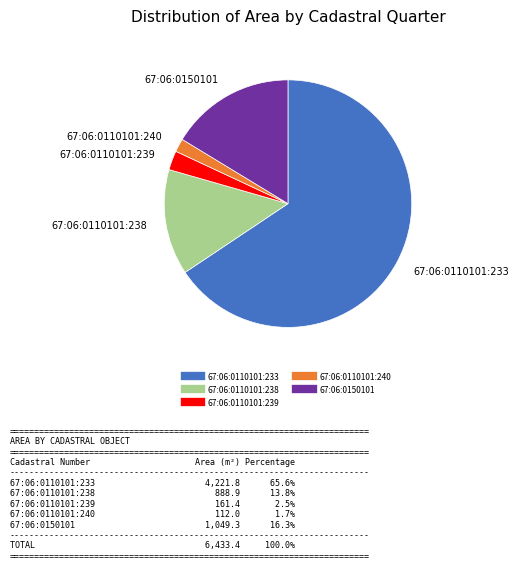

Is there any slice that represents more than half of the pie?

Yes